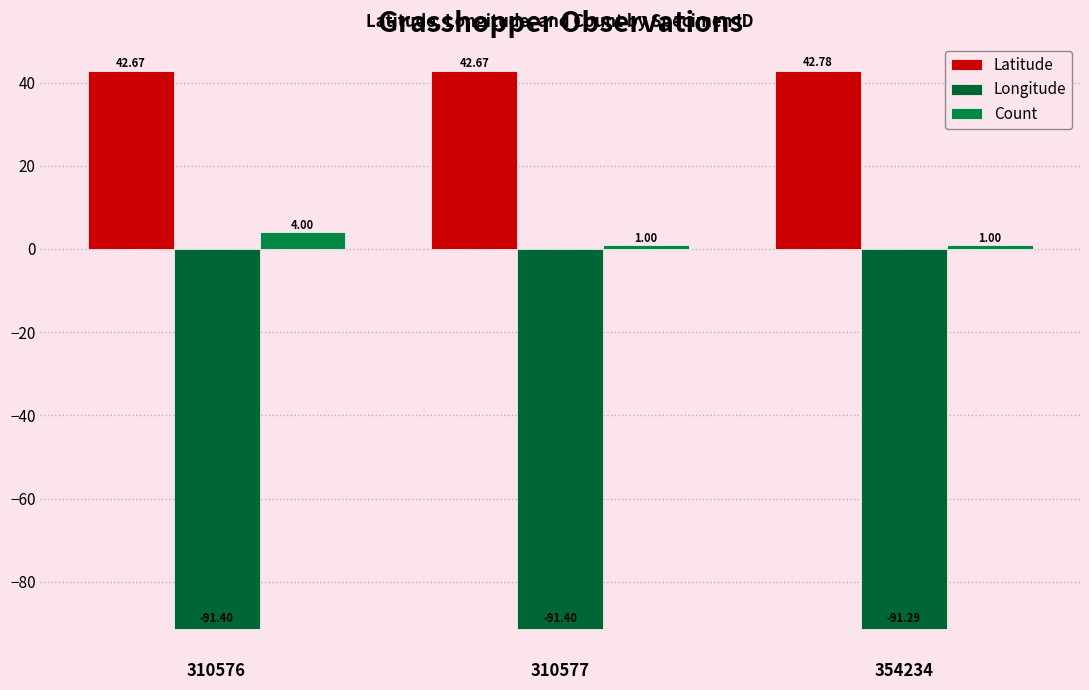

What is the sum of the Longitude values at 310577 and 354234?

-182.7